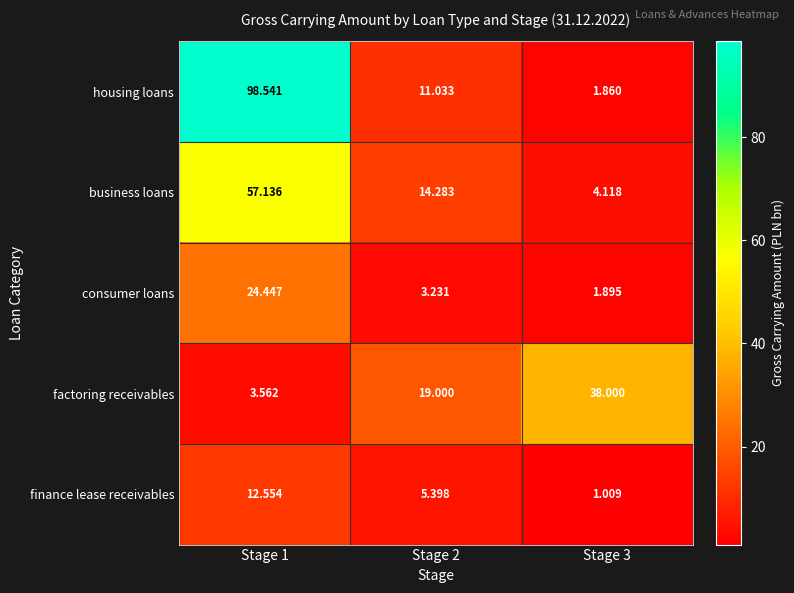

Rank the series at Stage 2 from lowest to highest value.

consumer loans, finance lease receivables, housing loans, business loans, factoring receivables